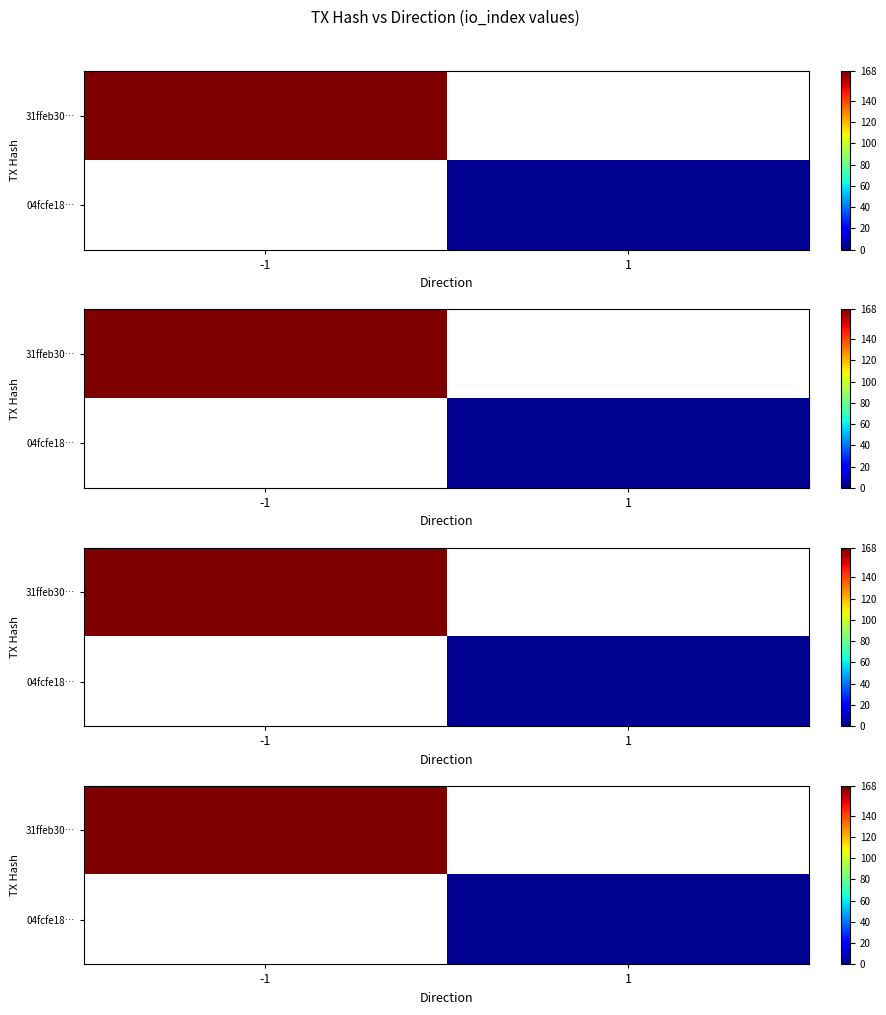

What is the minimum value shown in the chart?

3.0